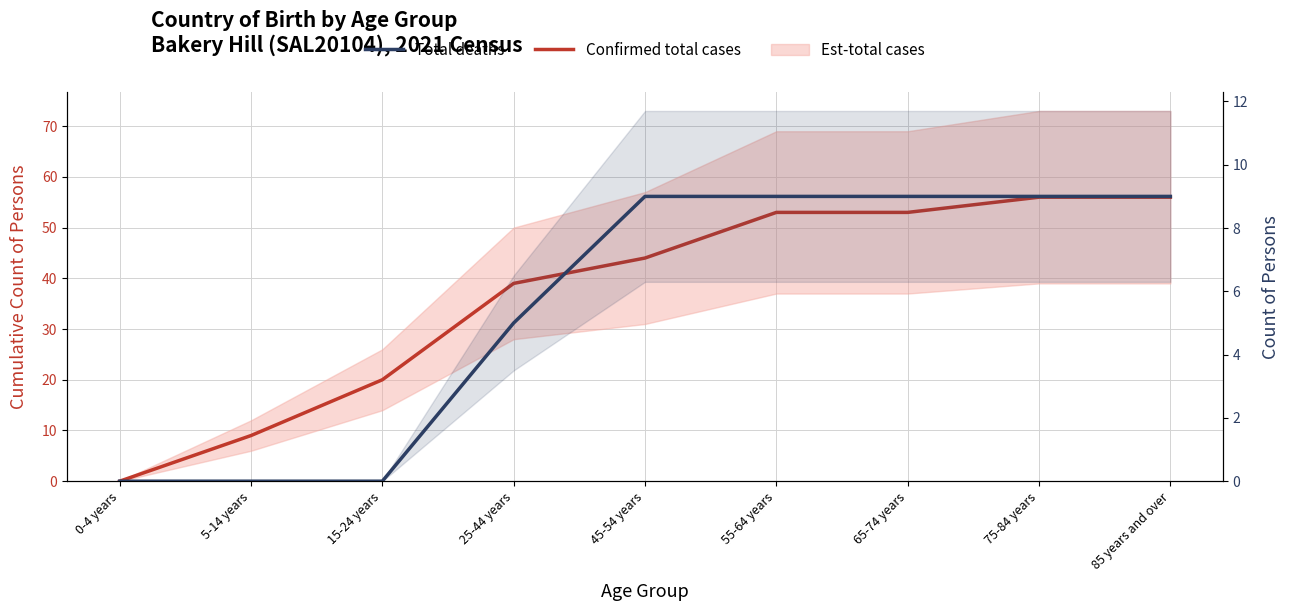

At how many categories does at least one series exceed 27?

6